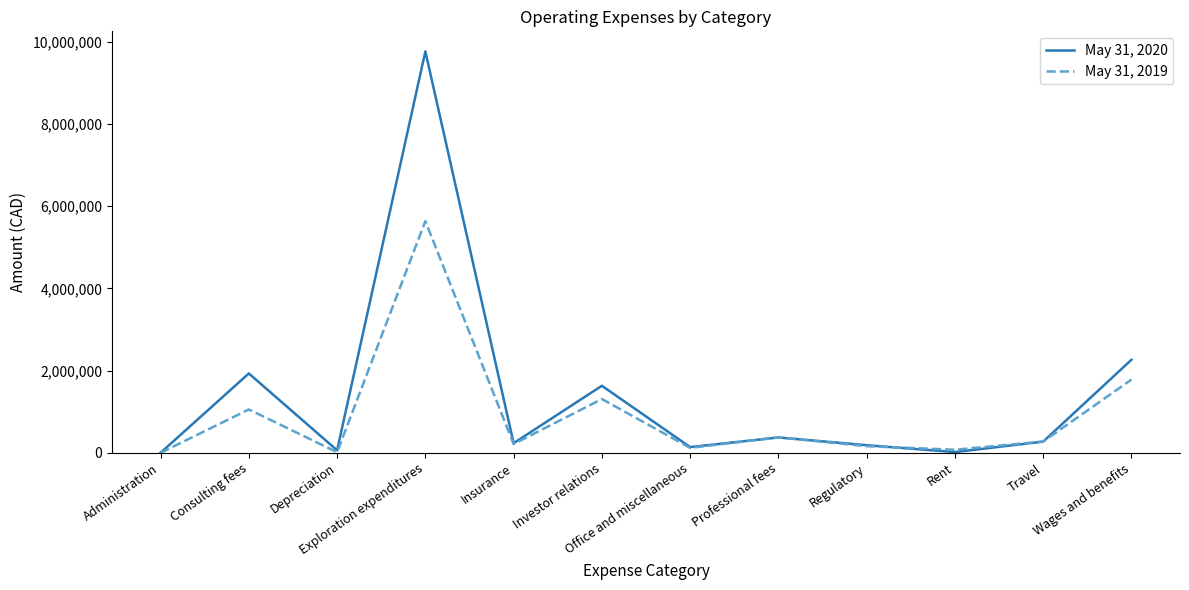

Where is the first local minimum for May 31, 2019?

Depreciation